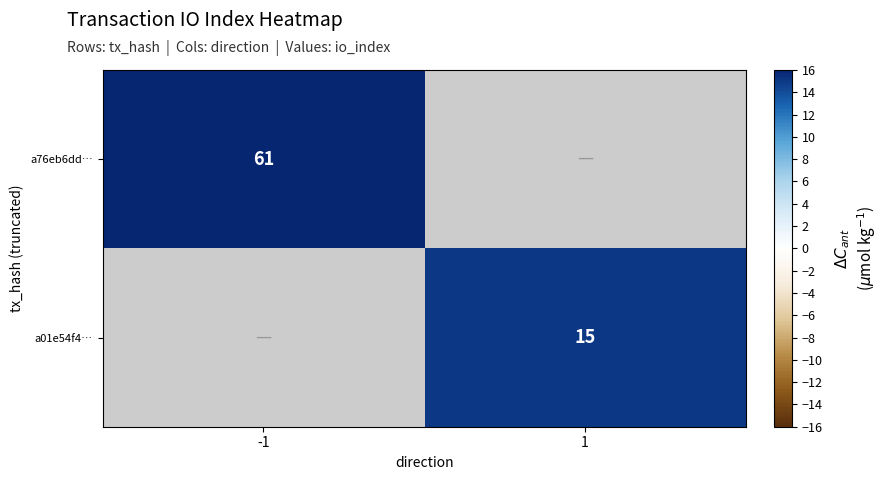

True or false: a01e54f4… has a value of 15 at 1.

True